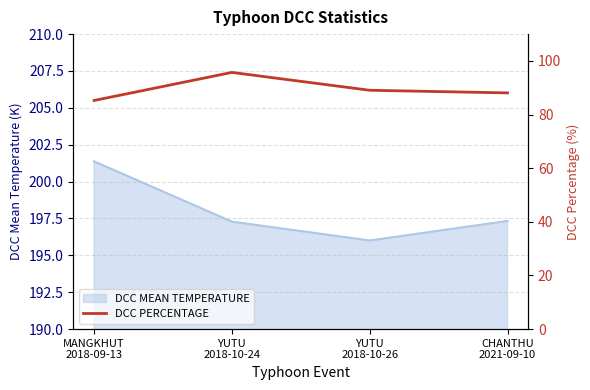

Which has a higher value, YUTU
2018-10-24 or YUTU
2018-10-26?

YUTU
2018-10-24